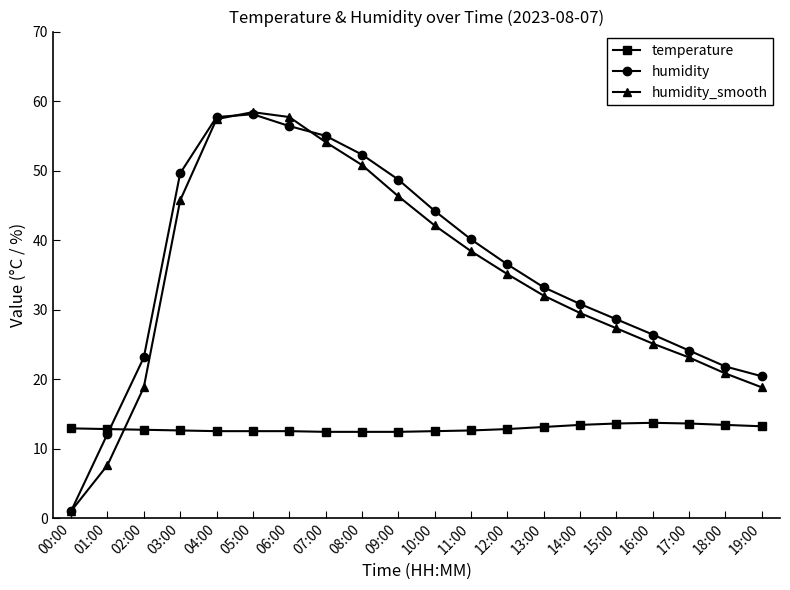

Which series changed the most between 00:00 and 17:00?

humidity